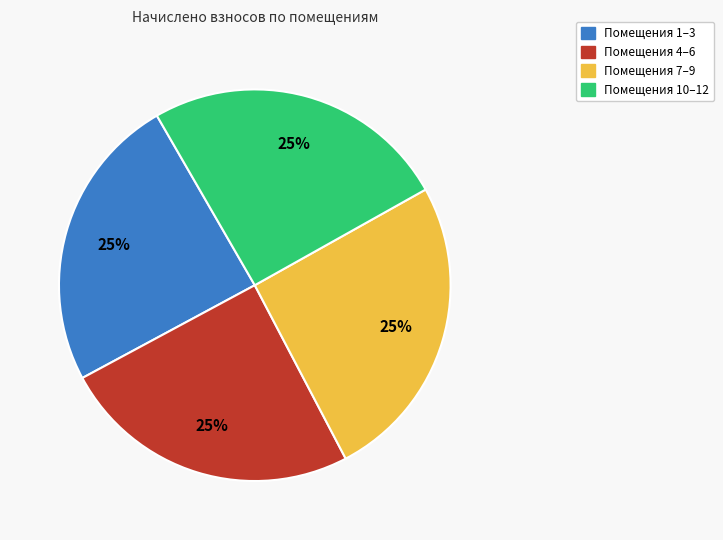

To the nearest percent, what portion does Помещения 1–3 represent?

25%